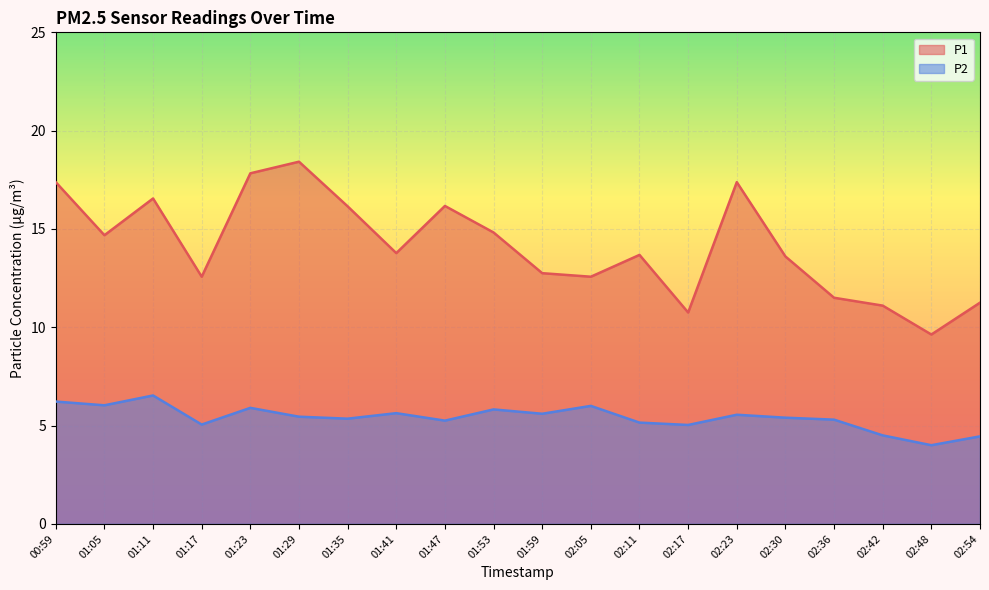

How many data points in P1 are less than 13?

8